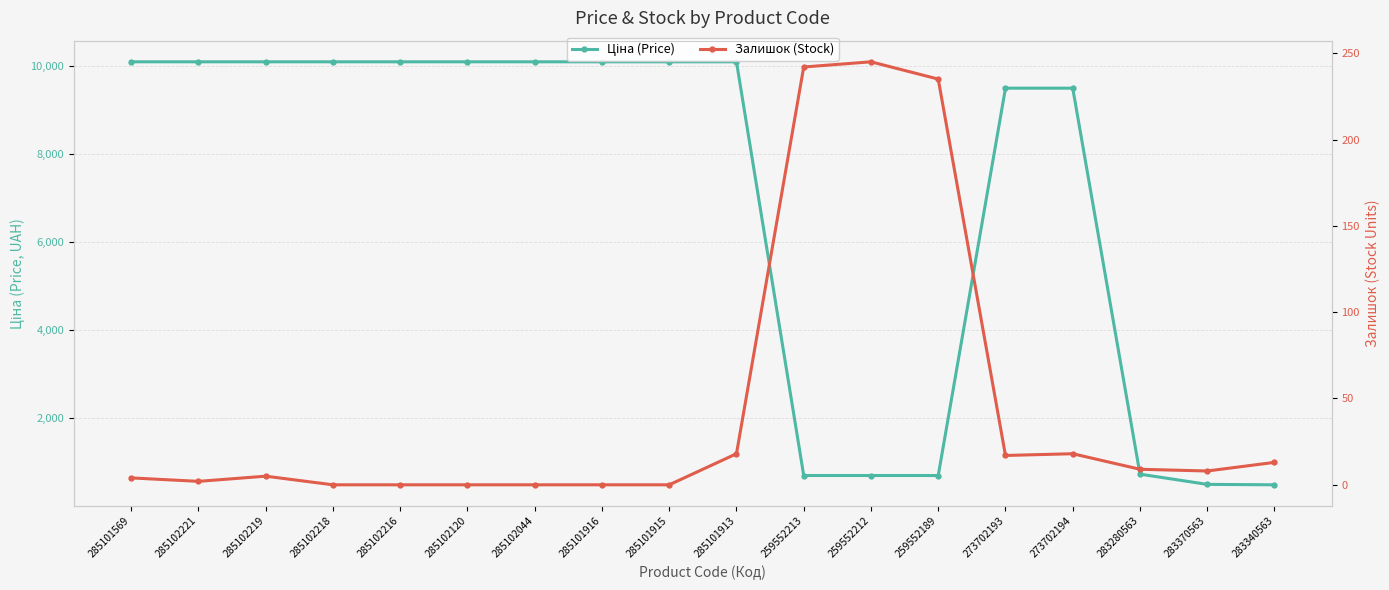

Count the number of data series in this chart.

2